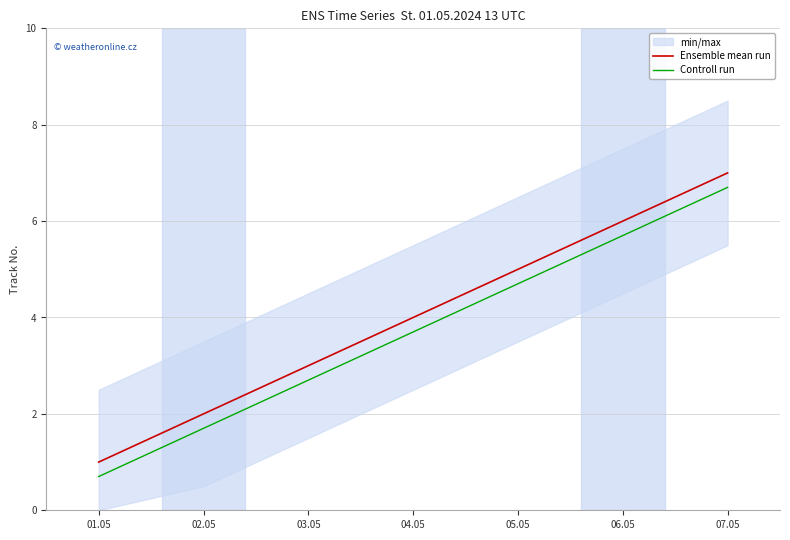

At which category is the sum across all series the highest?

07.05